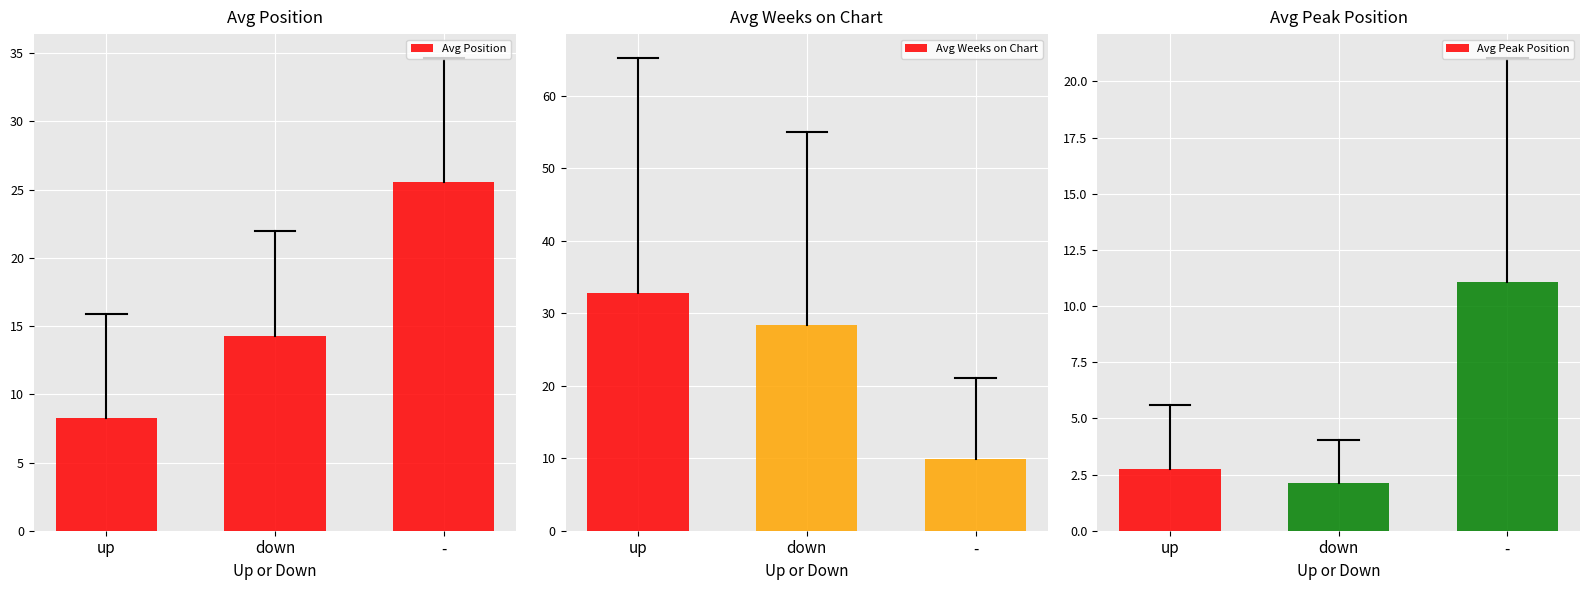

At how many categories does at least one series exceed 10?

3